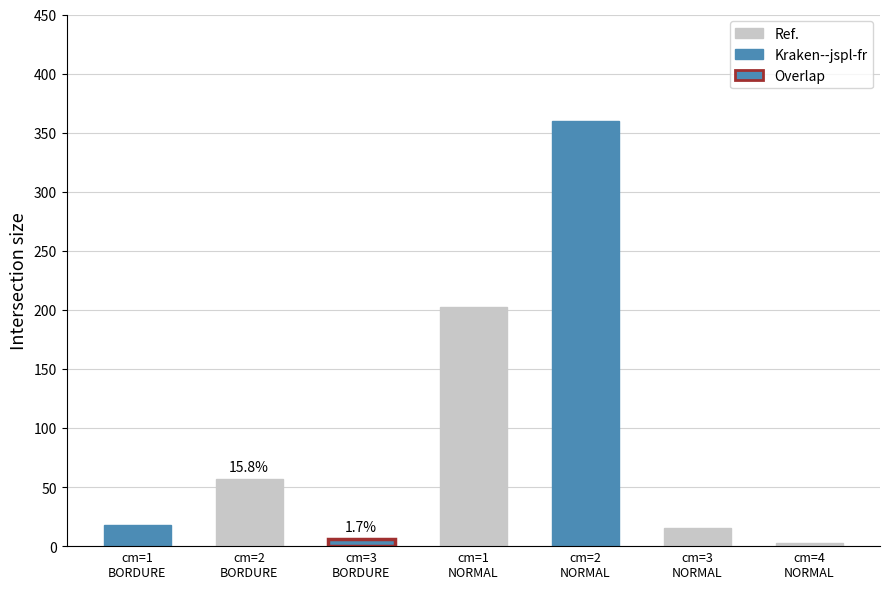

Which category has the highest value across all series?

2